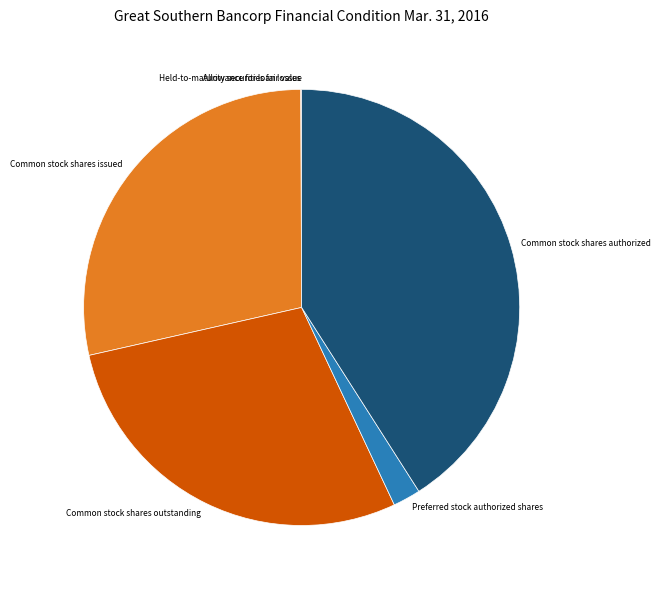

Which has a higher value, Common stock shares issued or Preferred stock authorized shares?

Common stock shares issued